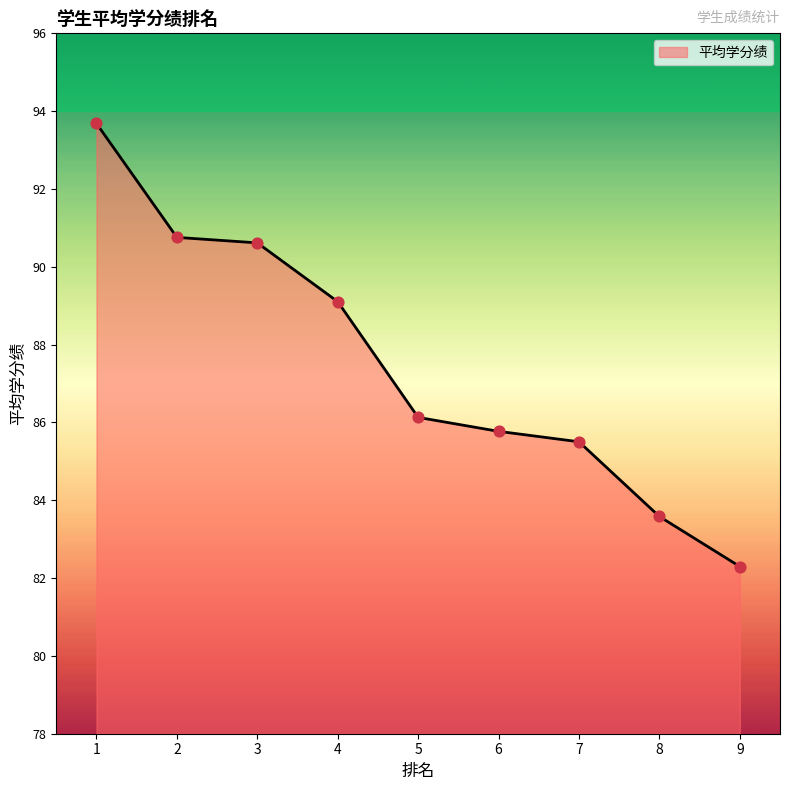

Between 7 and 4, which is larger?

4